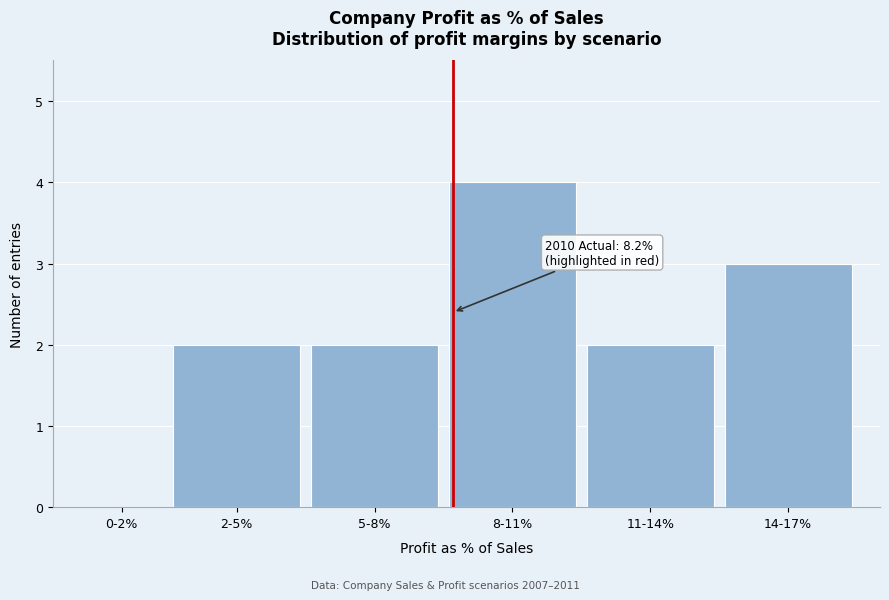

Reading right to left, transcribe all the data shown in this chart.

14-17%=3	11-14%=2	8-11%=4	5-8%=2	2-5%=2	0-2%=0